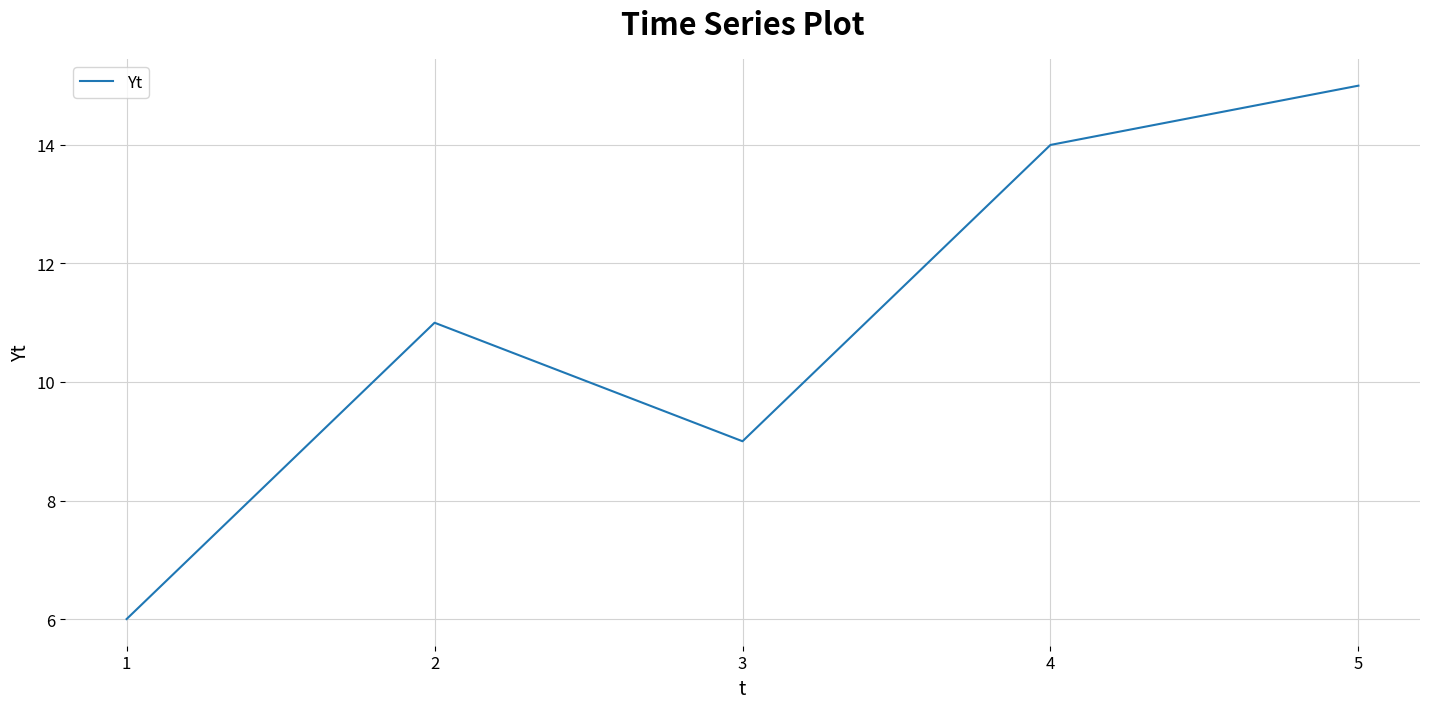

Does the chart have visible grid lines?

Yes